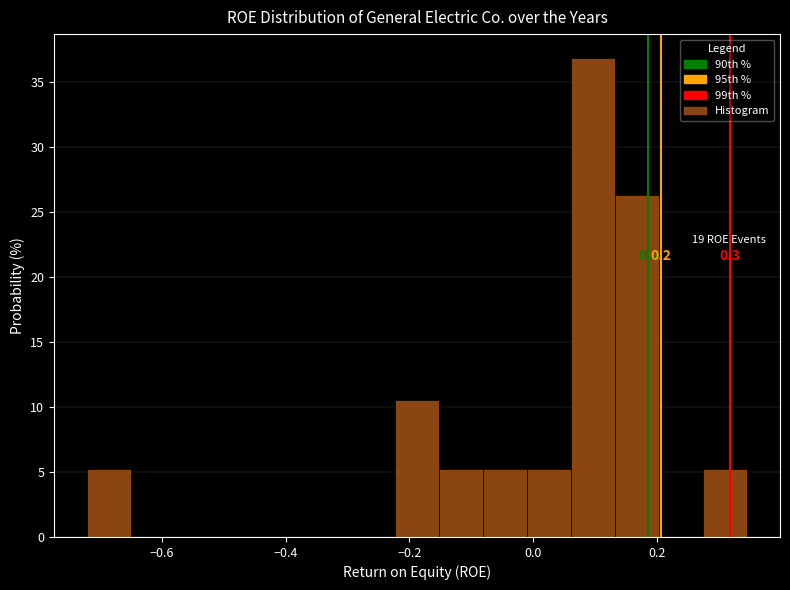

Around what value on the x-axis is the tallest bar? Give the approximate position of its centre, as read against the axis.

0.10